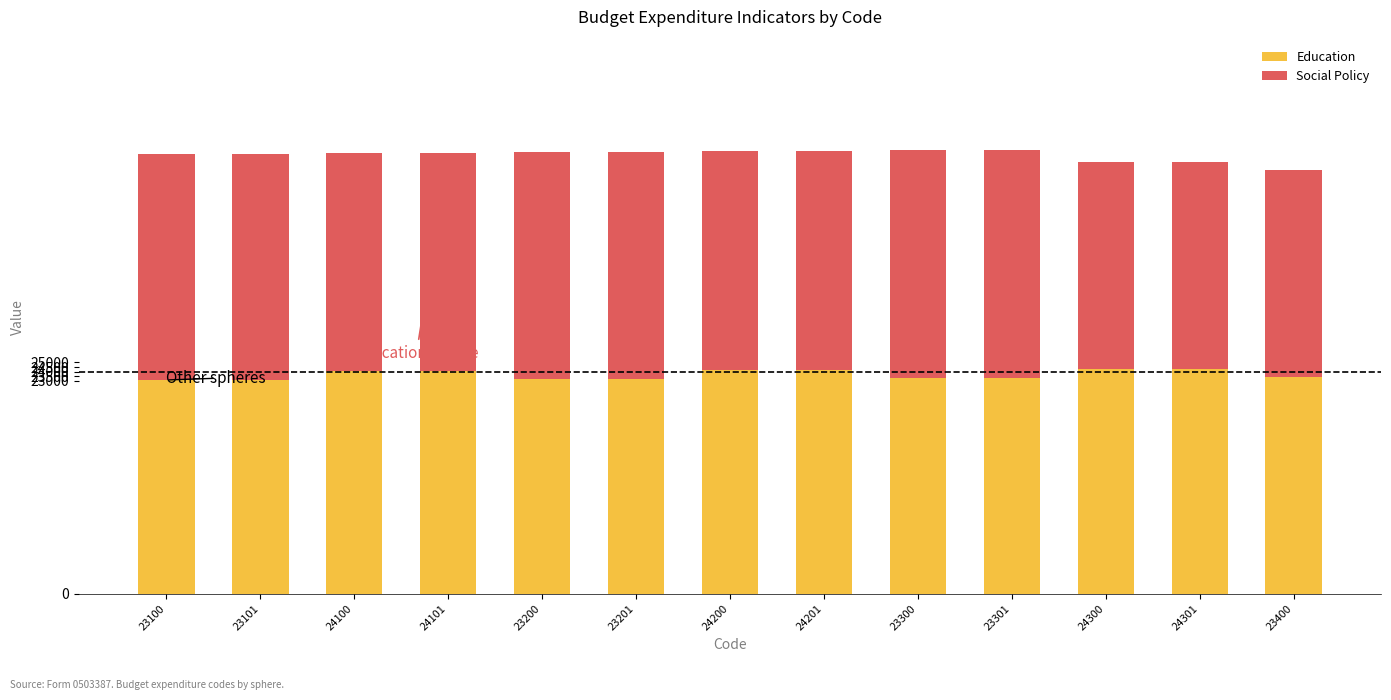

What is the sum of all Education values?

307806